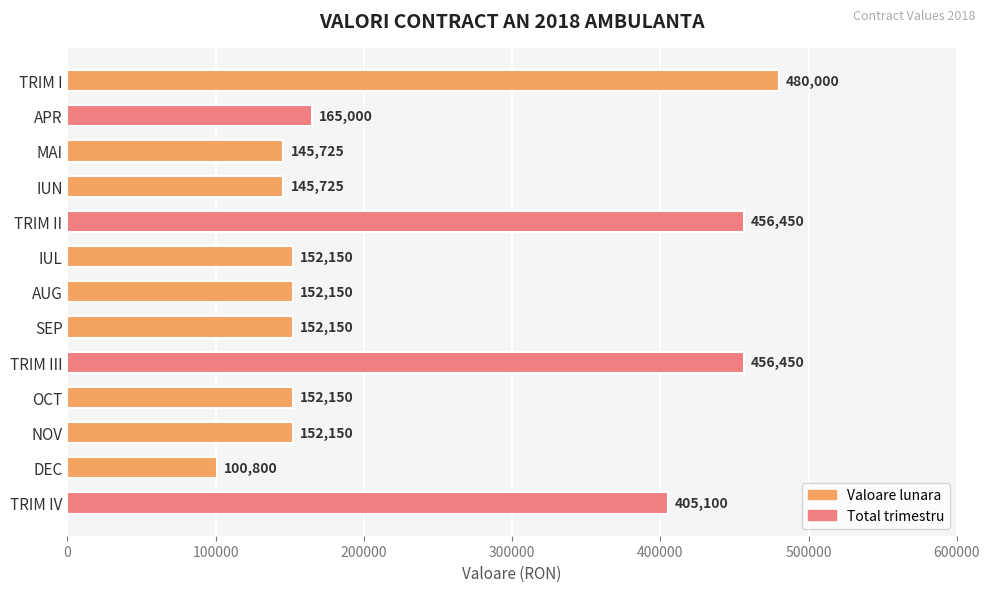

How many data points are less than 152150?

3